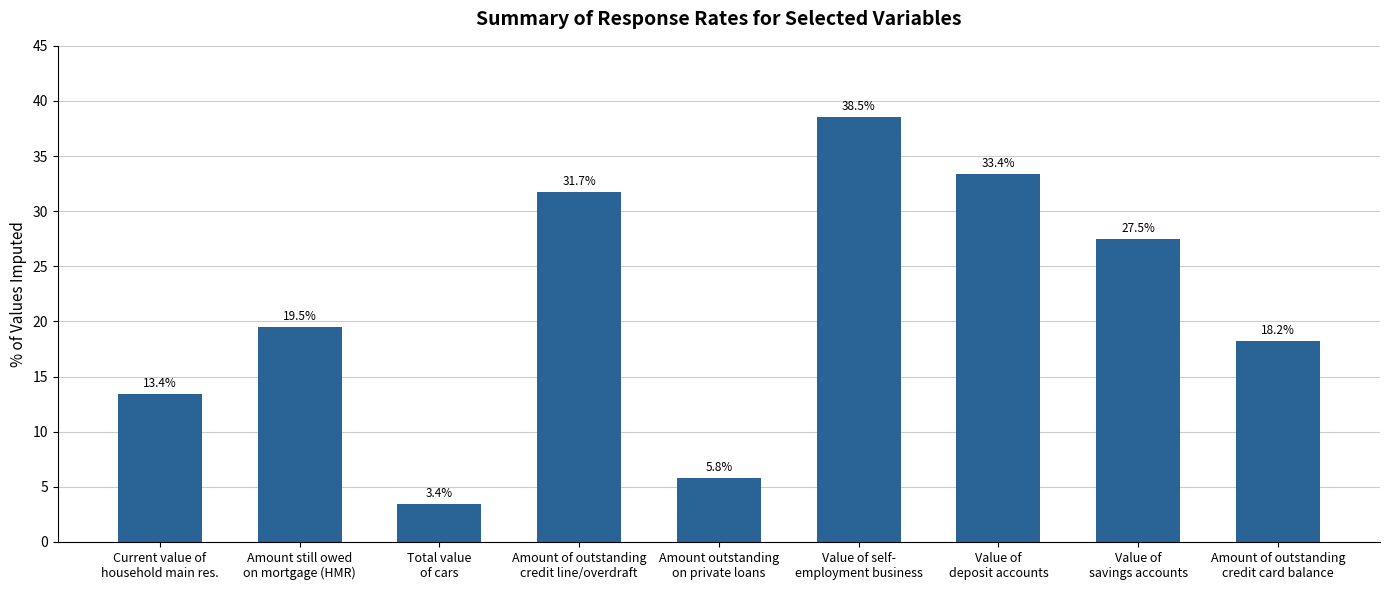

At which label does the data first exceed 19?

Amount still owed
on mortgage (HMR)